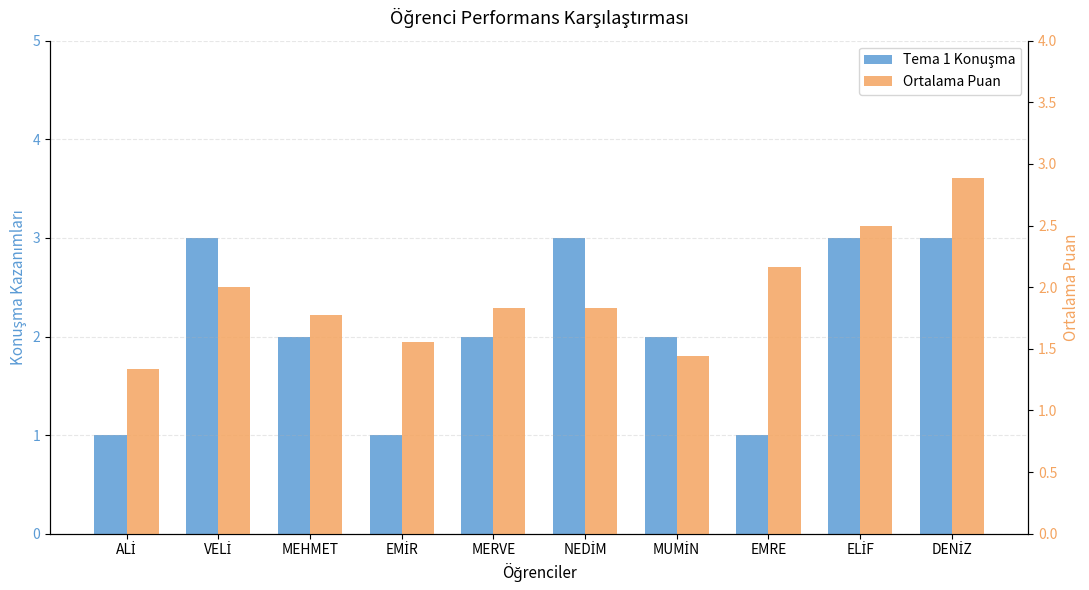

Which has a higher value, DENİZ or NEDİM?

DENİZ